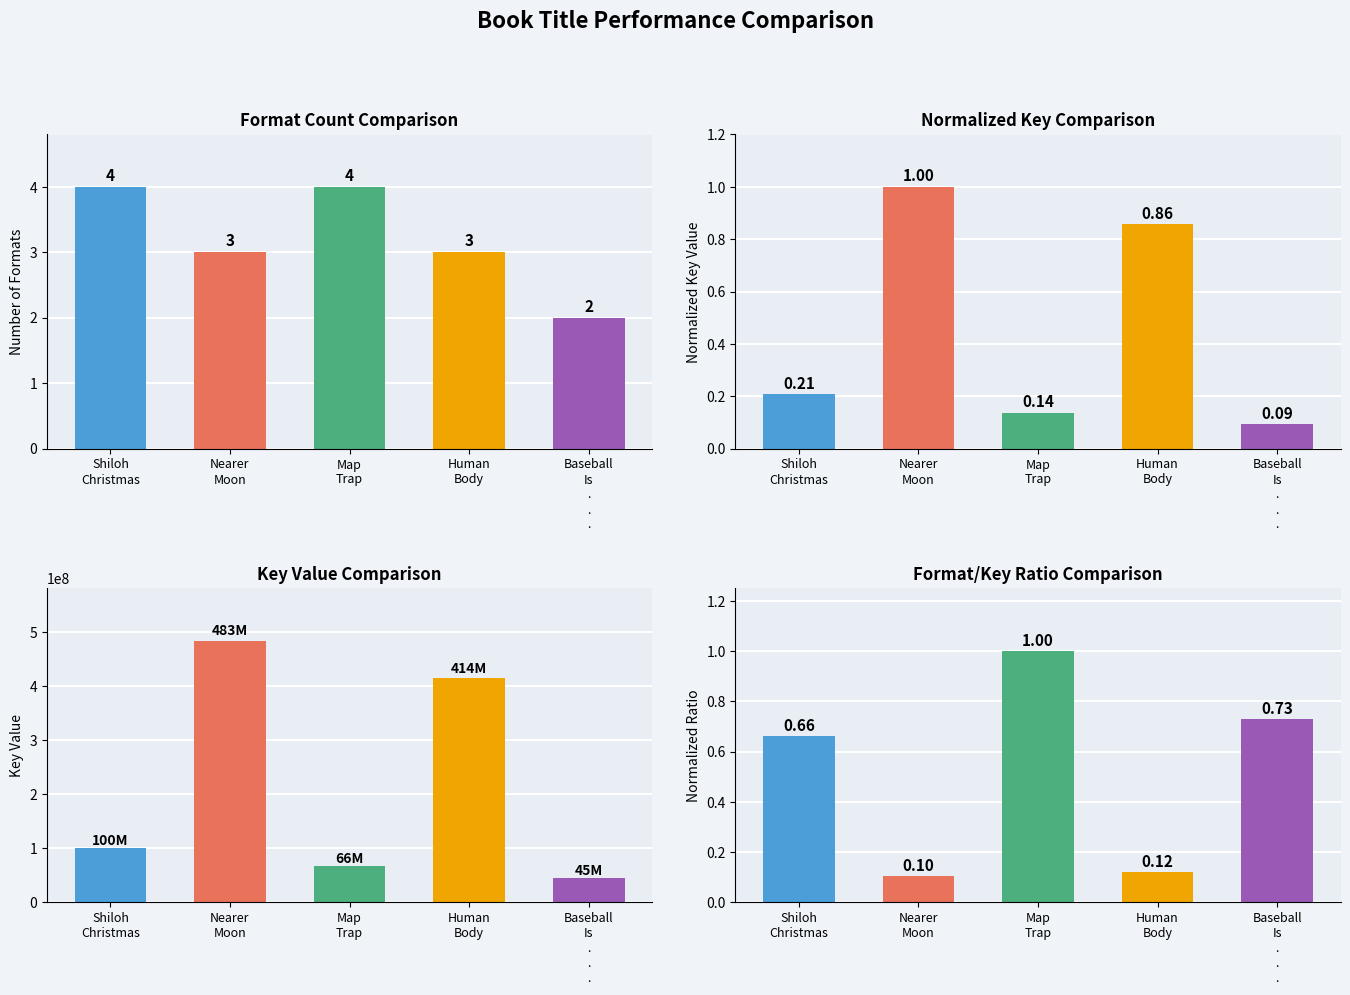

What is the label of the 1st bar from the left?

Shiloh
Christmas